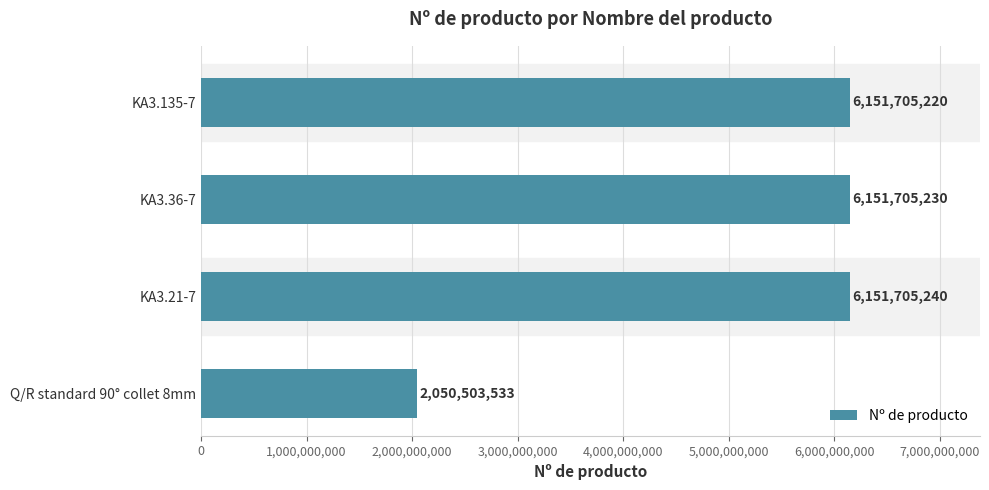

Rank the categories by value from highest to lowest.

KA3.21-7, KA3.36-7, KA3.135-7, Q/R standard 90° collet 8mm